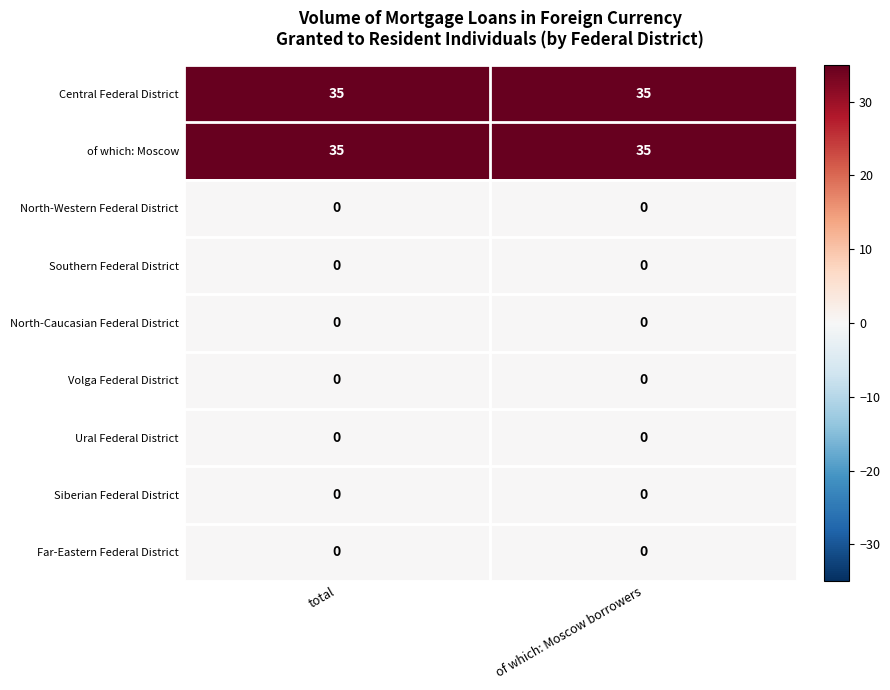

What is the approximate value of of which: Moscow at total?

35